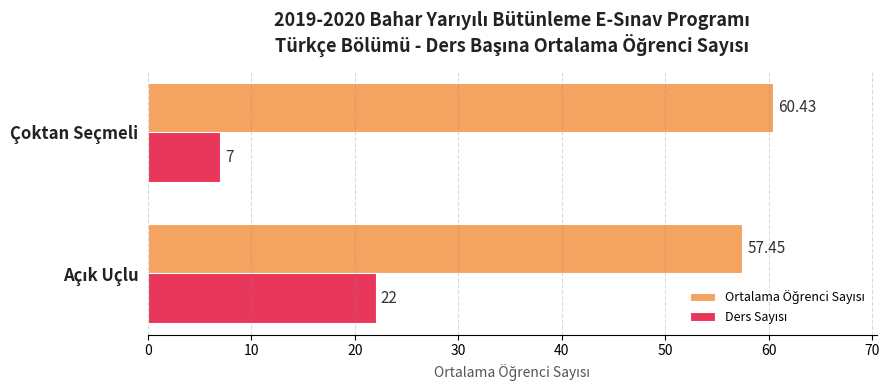

What is the sum of all Ders Sayısı values?

29.0